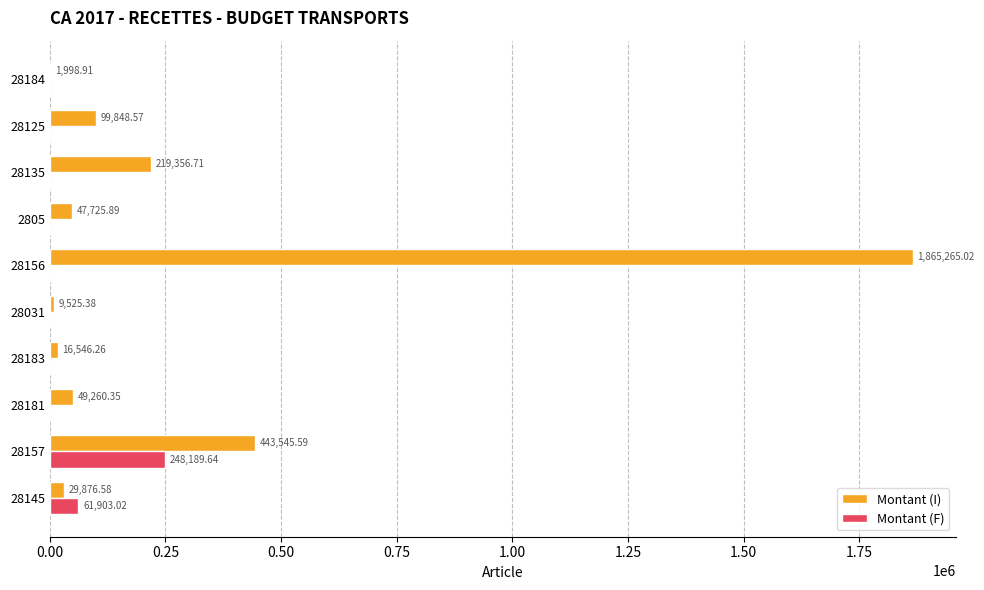

What is the sum of the Montant (I) values at 28156 and 28181?

1914525.4